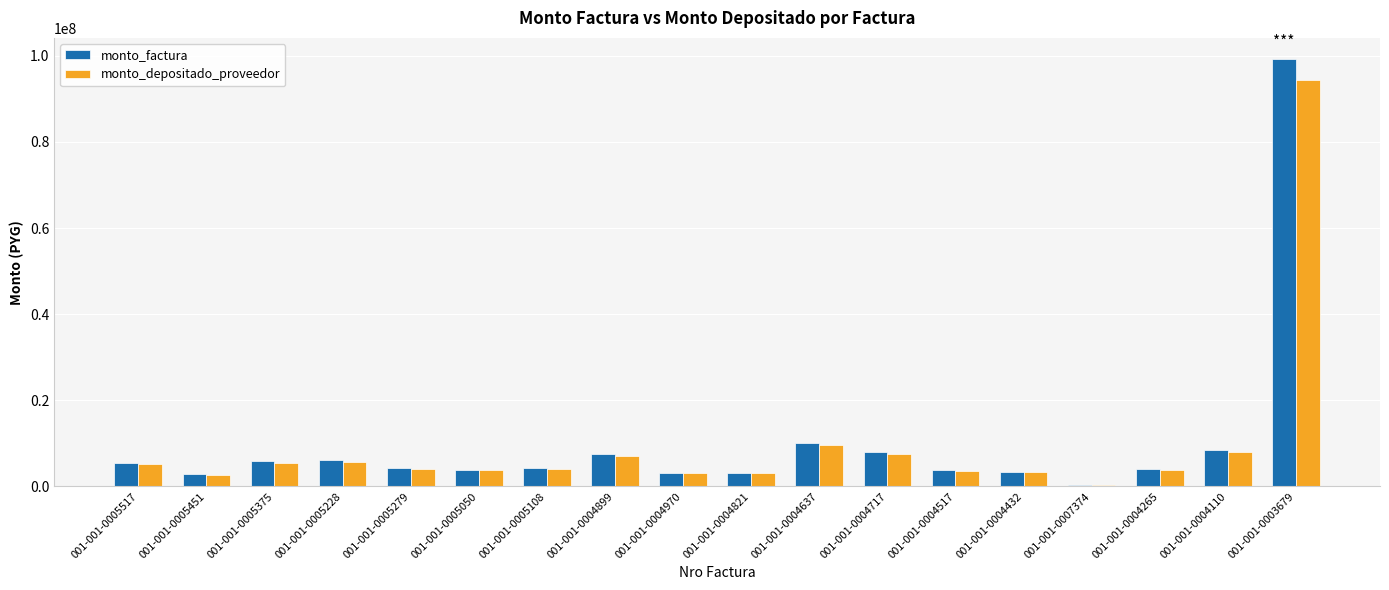

How many series are shown in this chart?

2